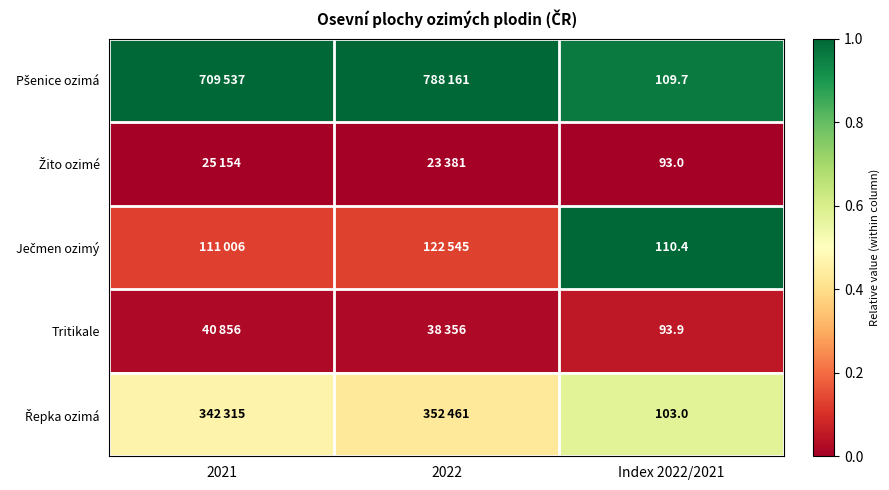

Count the Řepka ozimá values in the range 0 to 1.

3